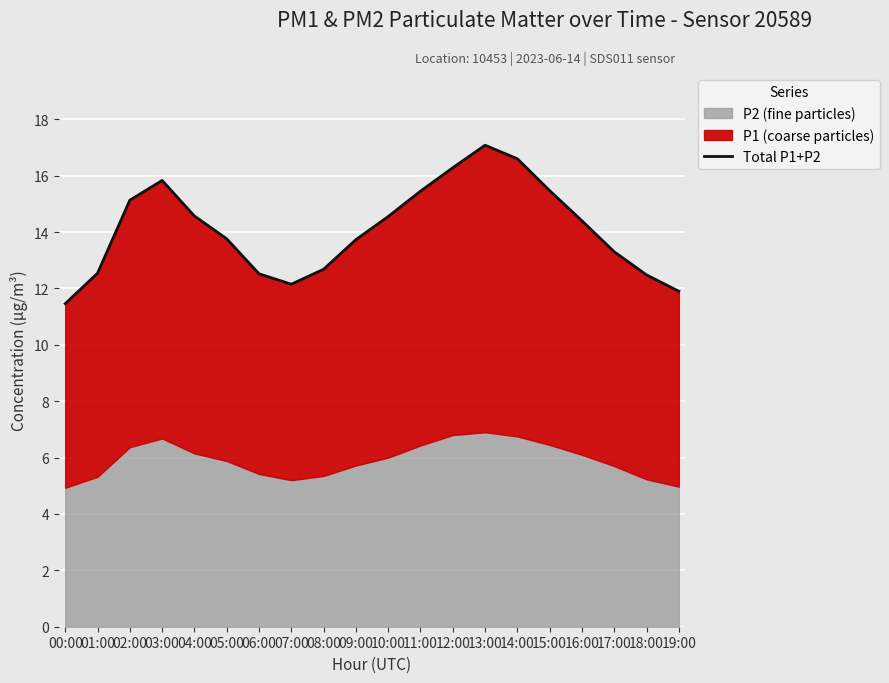

Read the value at 12:00.

16.3